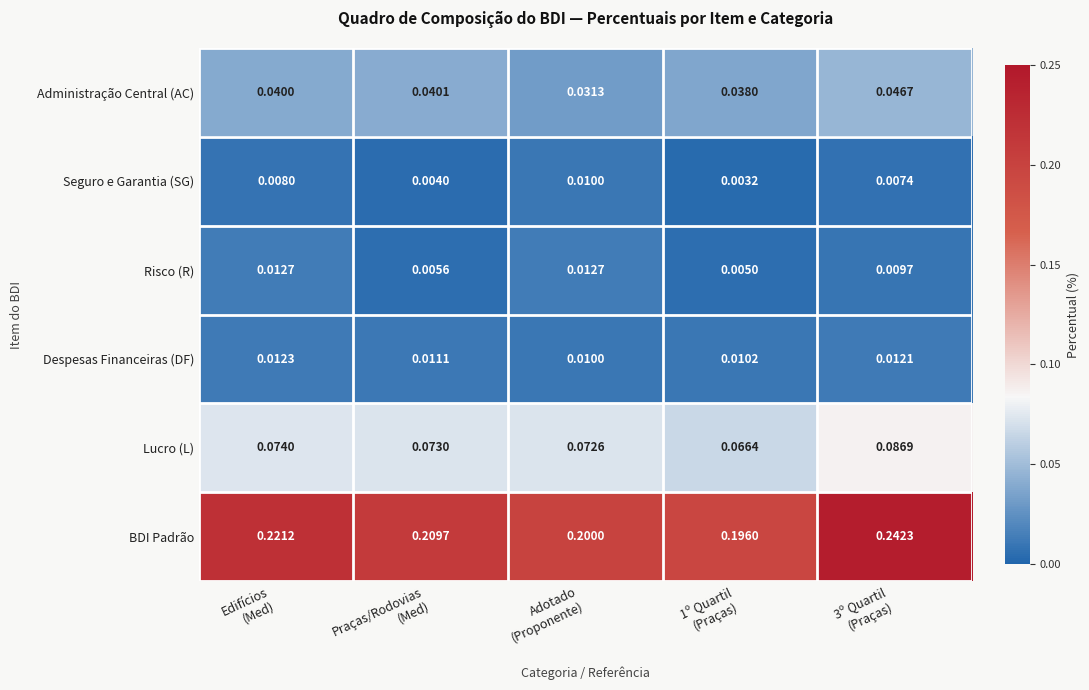

Rank the series by their maximum value, from highest to lowest.

BDI Padrão, Lucro (L), Administração Central (AC), Risco (R), Despesas Financeiras (DF), Seguro e Garantia (SG)